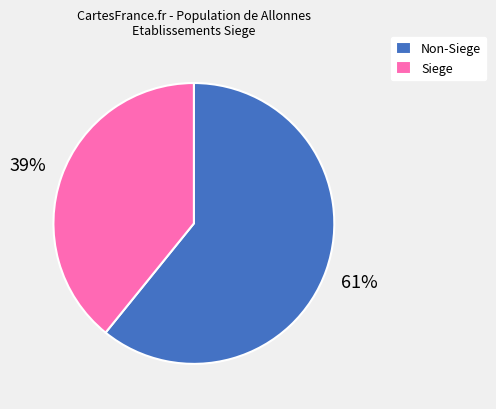

To the nearest percent, what is the average slice percentage?

50%